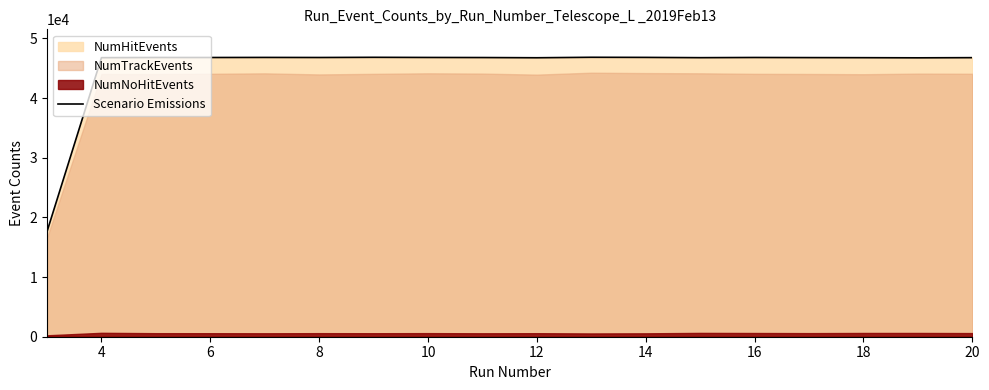

What is the lowest value of the Scenario Emissions series?

17636